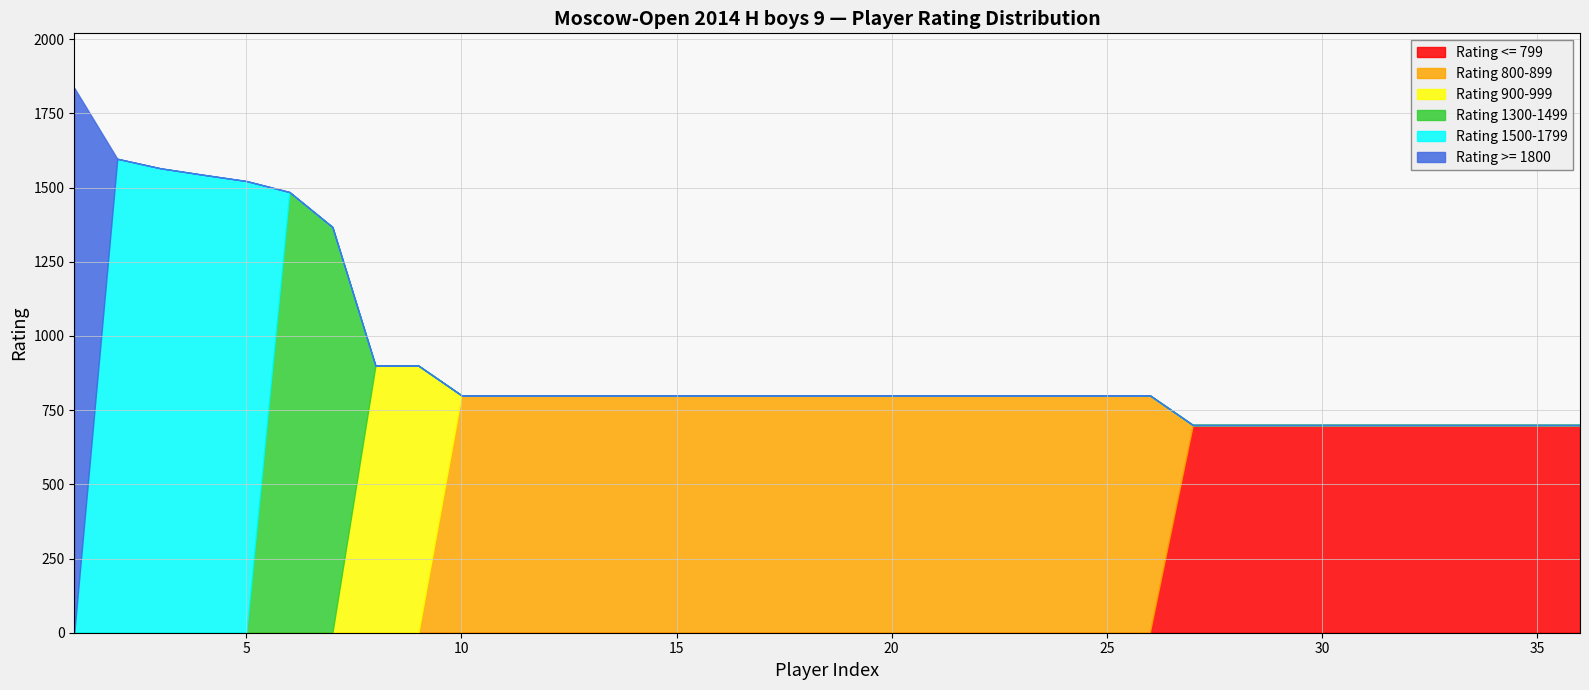

The Rating 800-899 series shows 0 at 1543. True or false?

True